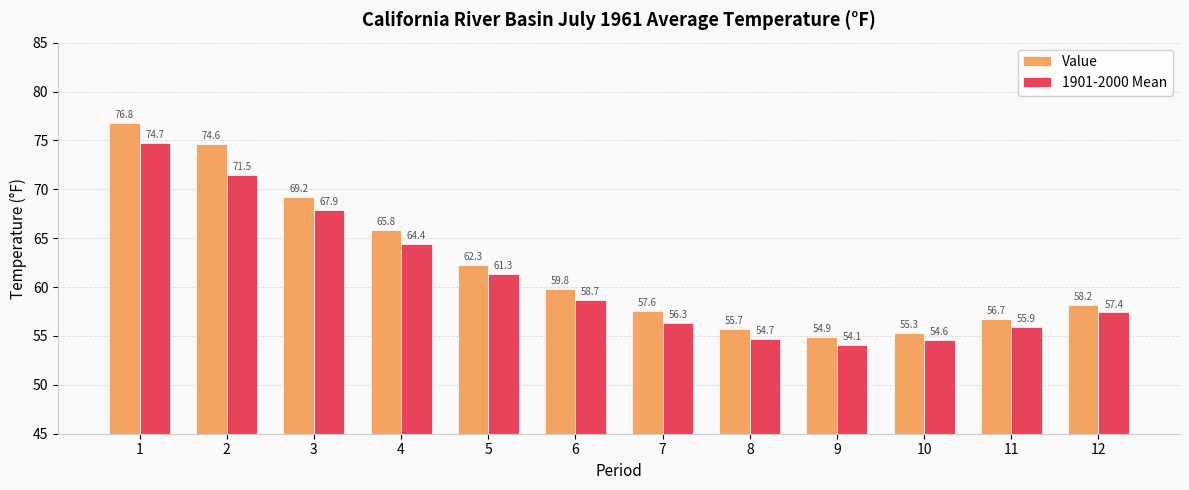

At which label does 1901-2000 Mean reach its minimum?

9